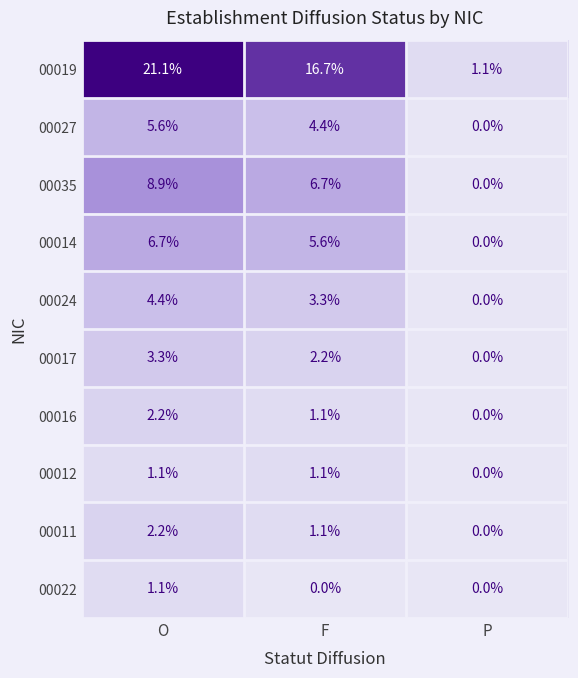

Which series has the largest total across all categories?

00019